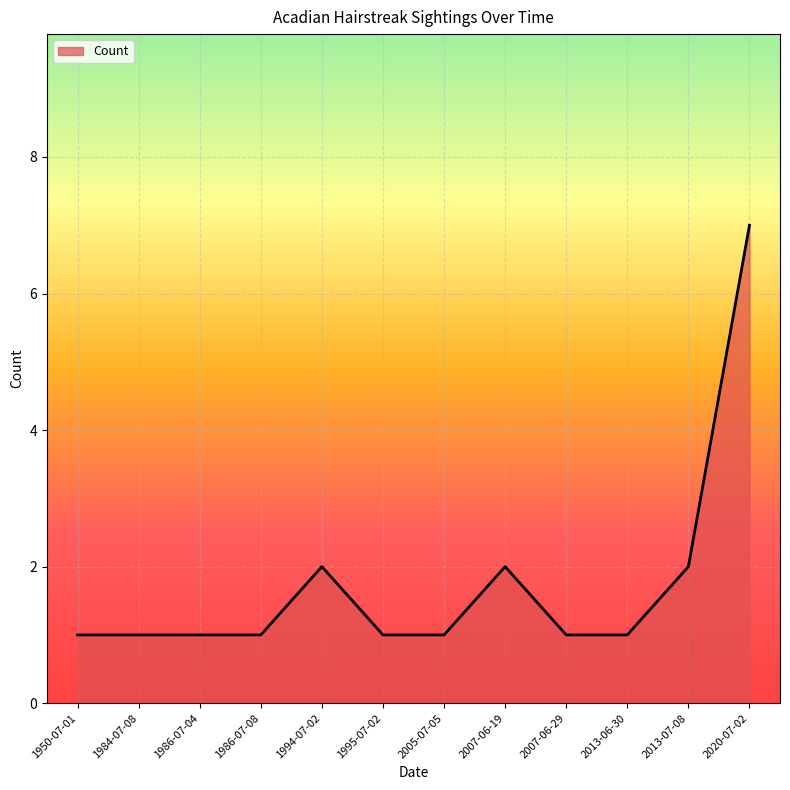

True or false: there are more than 1 points higher than both neighbors.

True